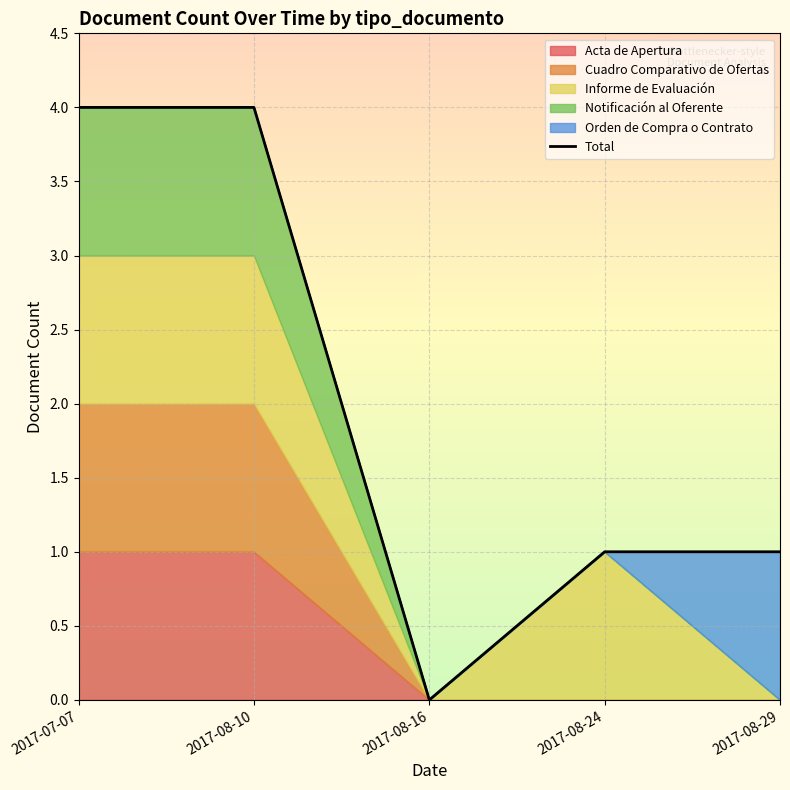

What is the approximate value at 2017-08-29?

1